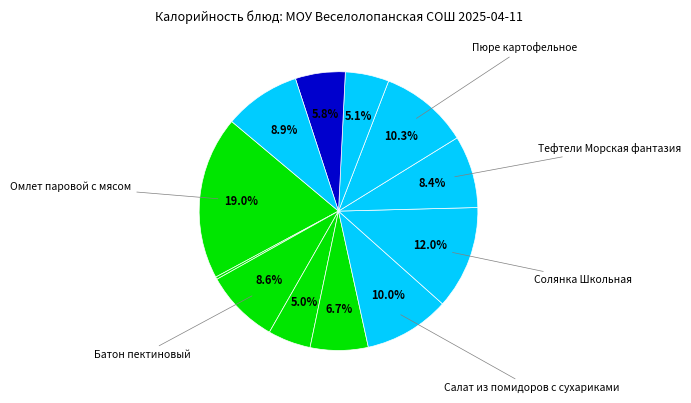

How many slices are in this pie chart?

12